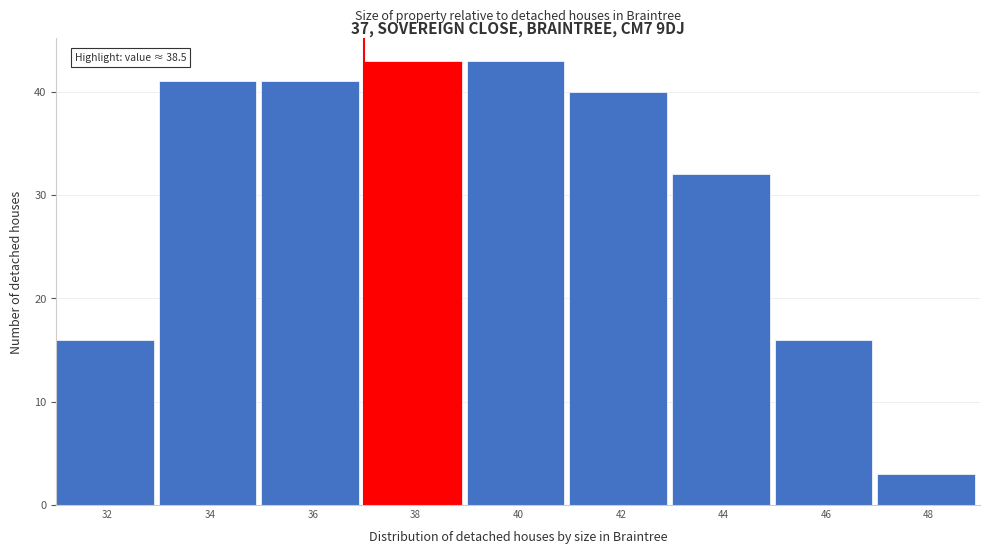

Reading left to right, extract all data points from this chart.

32=16	34=41	36=41	38=43	40=43	42=40	44=32	46=16	48=3